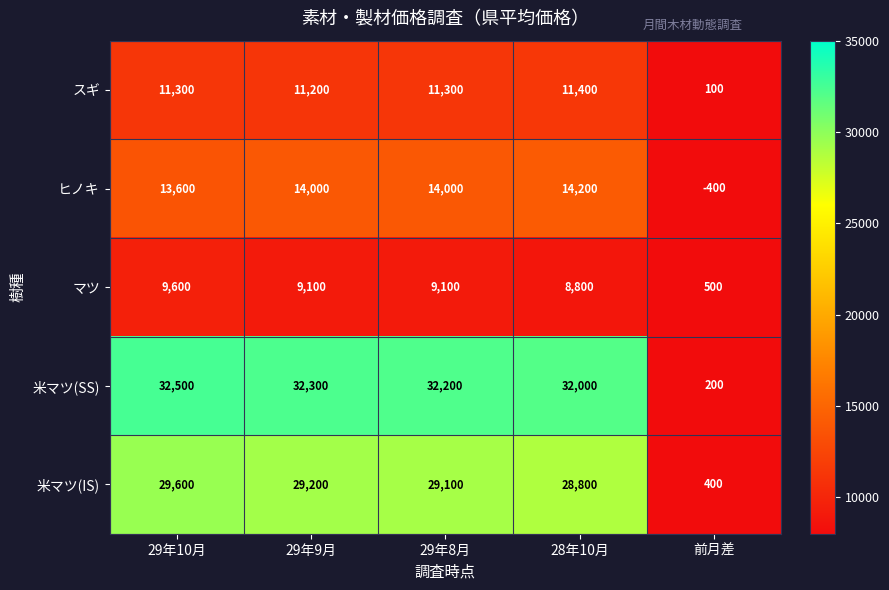

Which category has the lowest value in the スギ series?

前月差